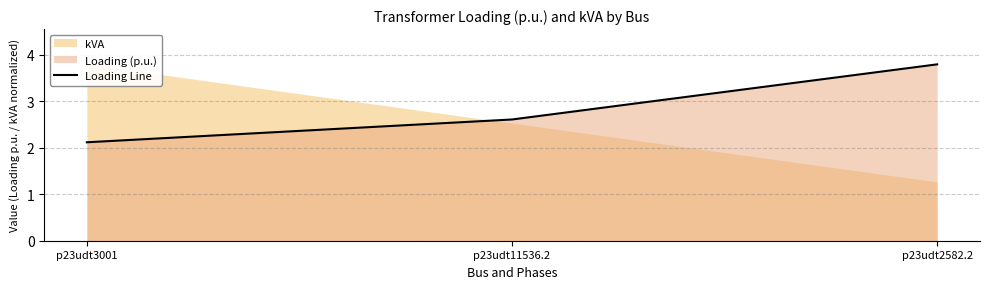

How many lines are shown in the chart?

1